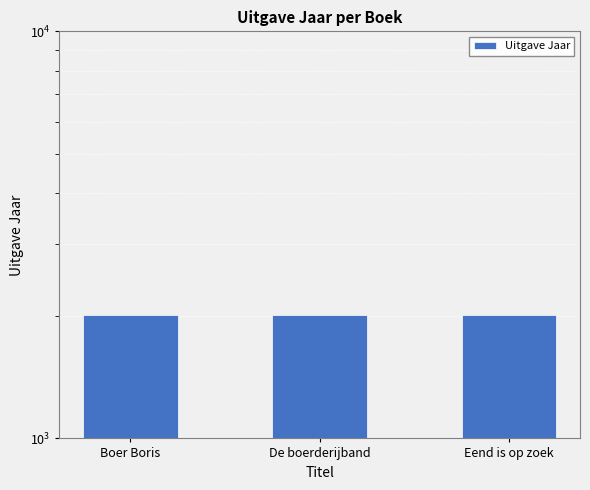

Reading left to right, what are all the values shown in this chart?

Boer Boris=2012	De boerderijband=2010	Eend is op zoek=2005